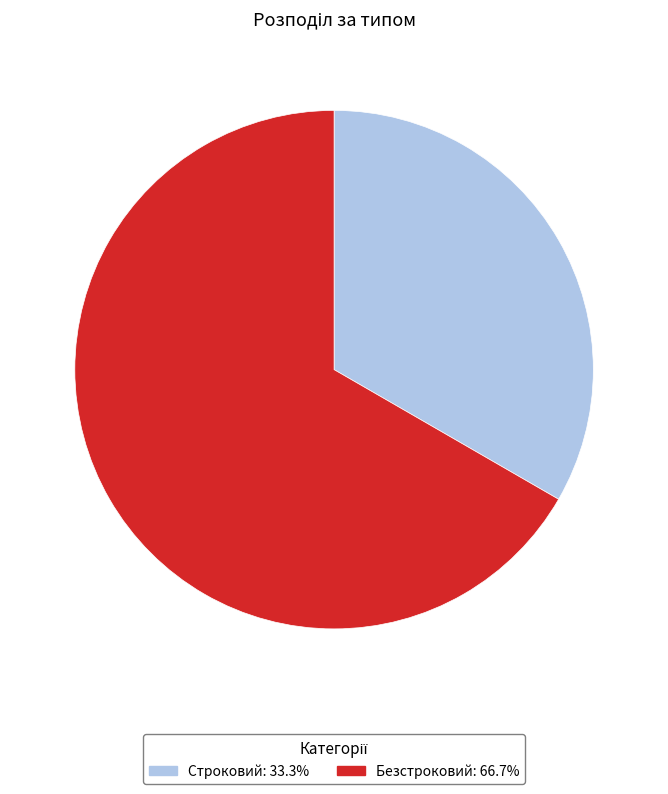

Rank the categories by value from lowest to highest.

Строковий, Безстроковий